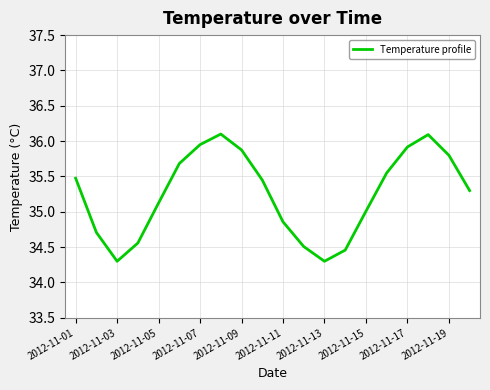

What is the minimum value shown in the chart?

34.3